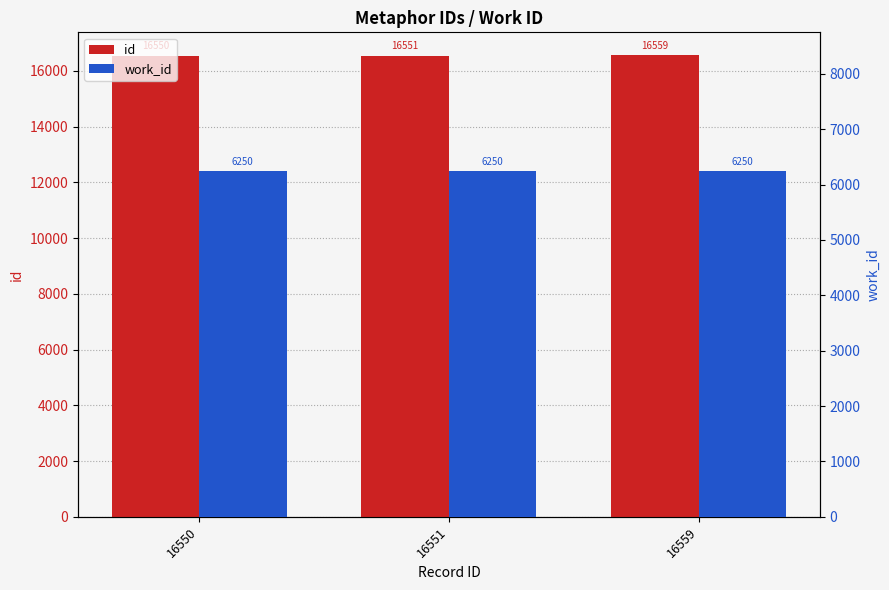

How many bars are there in each group?

2